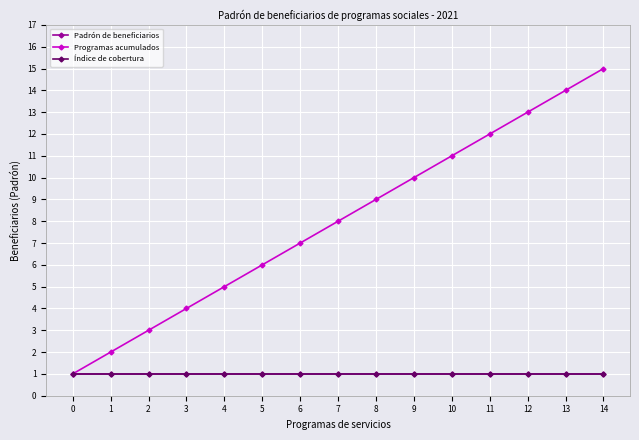

Reading left to right, list all the values displayed in this chart.

Padrón de beneficiarios: 1	1	1	1	1	1	1	1	1	1	1	1	1	1	1
Programas acumulados: 1	2	3	4	5	6	7	8	9	10	11	12	13	14	15
Índice de cobertura: 1	1	1	1	1	1	1	1	1	1	1	1	1	1	1